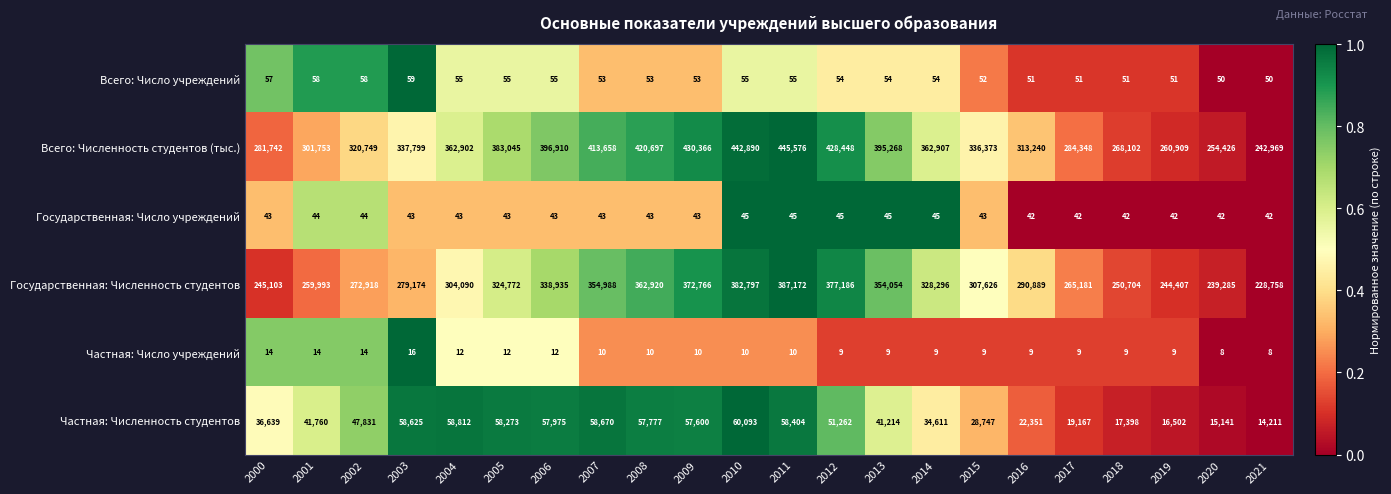

What is the highest value of the Всего: Число учреждений series?

59